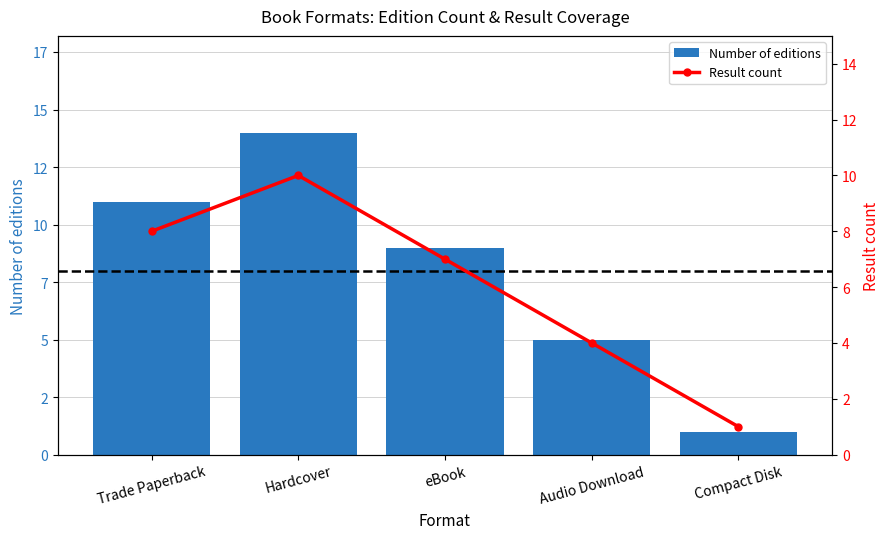

What is the label of the 5th bar from the right?

Trade Paperback